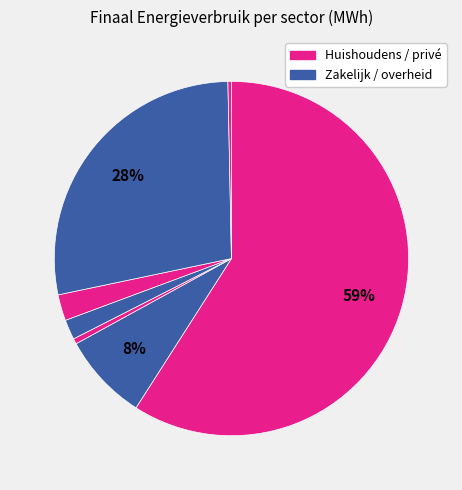

Count the number of slices in the pie.

7